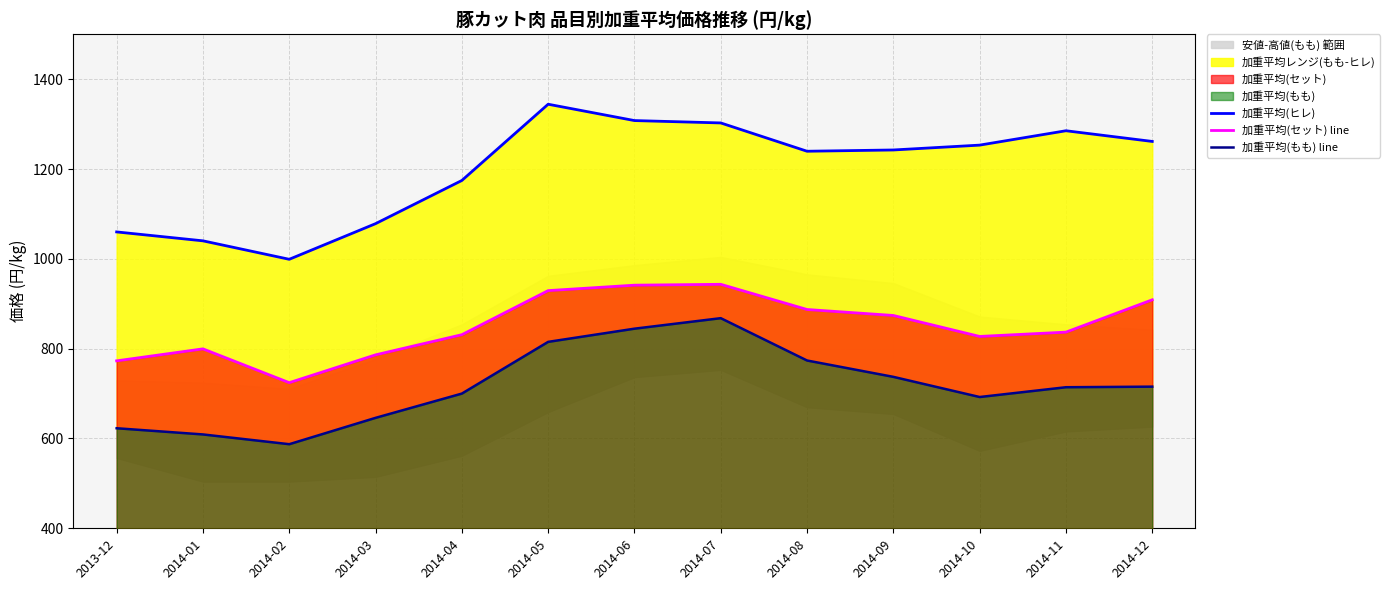

List the labels in order of 加重平均(もも) line value, smallest first.

2014-02, 2014-01, 2013-12, 2014-03, 2014-10, 2014-04, 2014-11, 2014-12, 2014-09, 2014-08, 2014-05, 2014-06, 2014-07